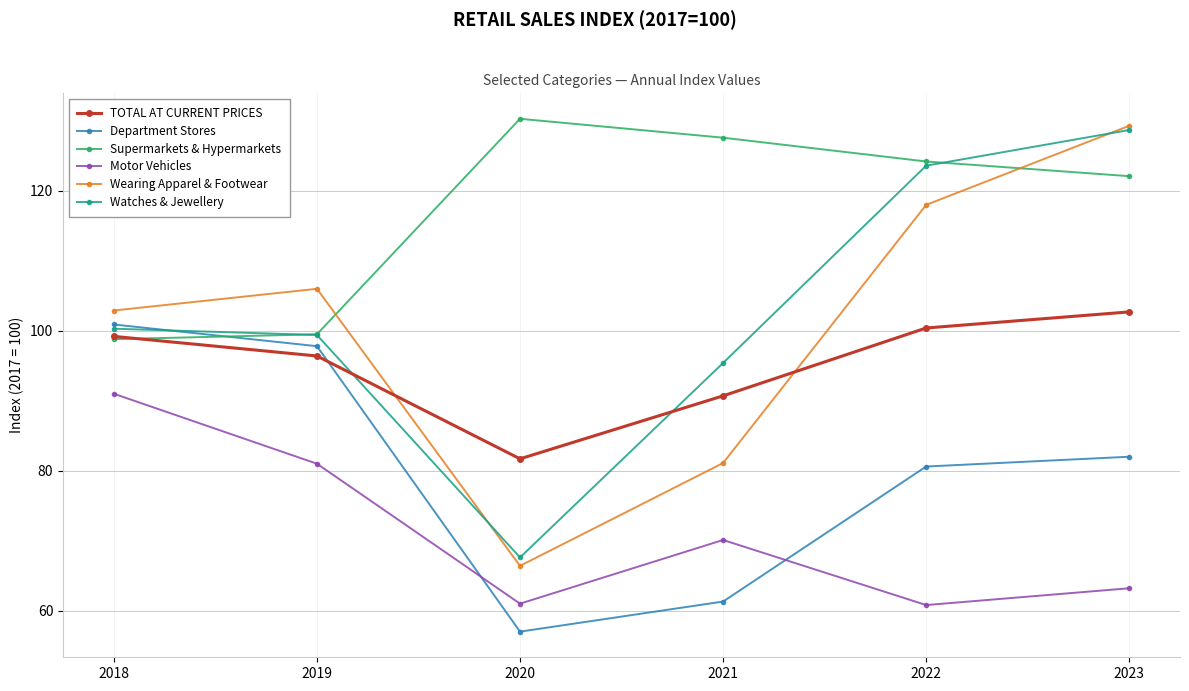

Is this an area chart (filled region under the line)?

No